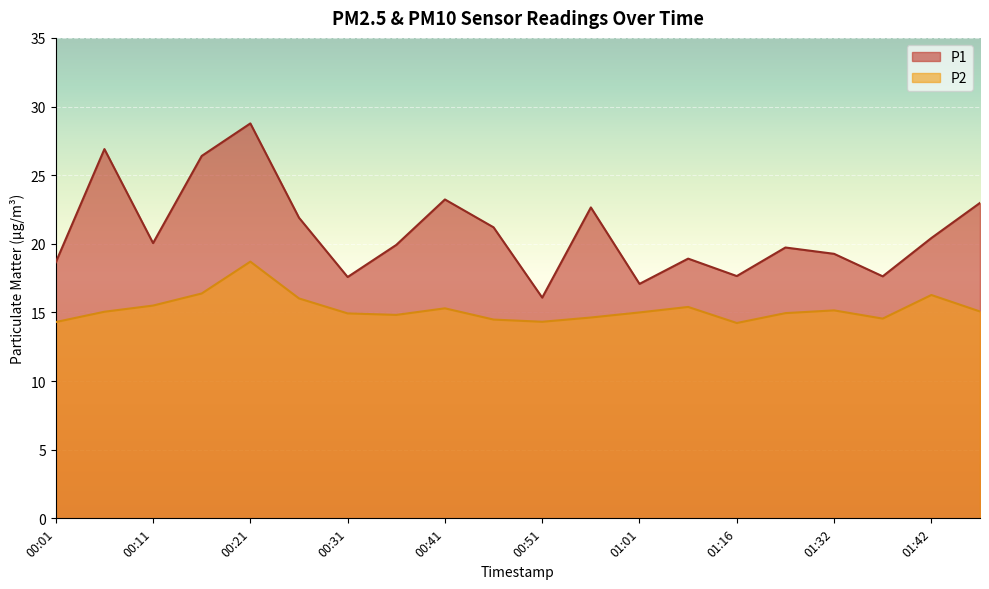

Is it true that P1 equals 9.0 at 01:01?

False